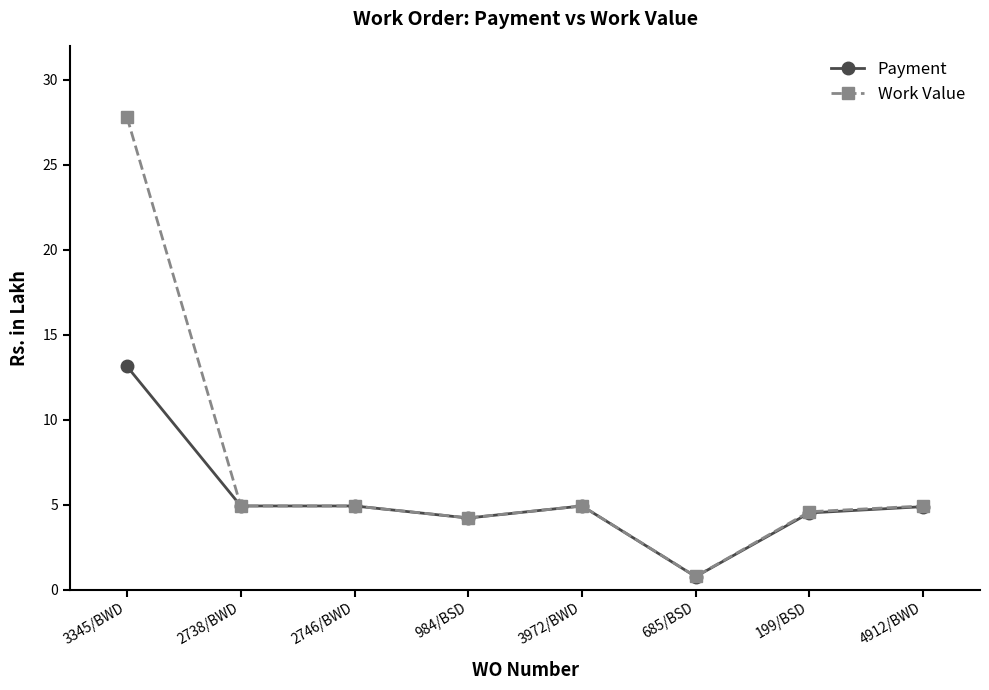

Reading right to left, extract all data points from this chart.

Payment: 4912/BWD=4.9	199/BSD=4.5	685/BSD=0.8	3972/BWD=4.9	984/BSD=4.2	2746/BWD=4.9	2738/BWD=4.9	3345/BWD=13.1
Work Value: 4912/BWD=4.9	199/BSD=4.6	685/BSD=0.8	3972/BWD=4.9	984/BSD=4.2	2746/BWD=4.9	2738/BWD=4.9	3345/BWD=27.8